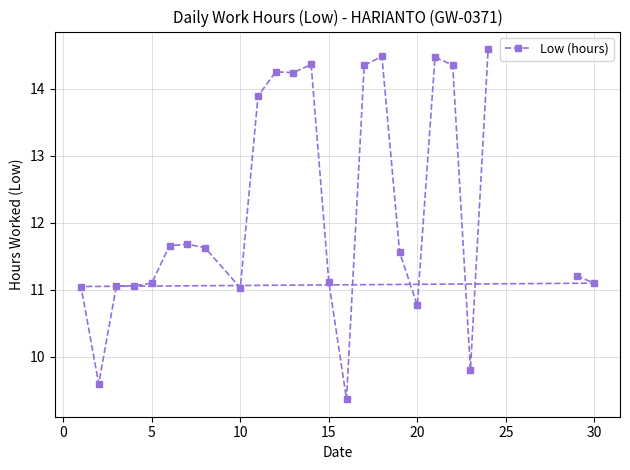

What is the difference between the values at 18 and 20?

3.7